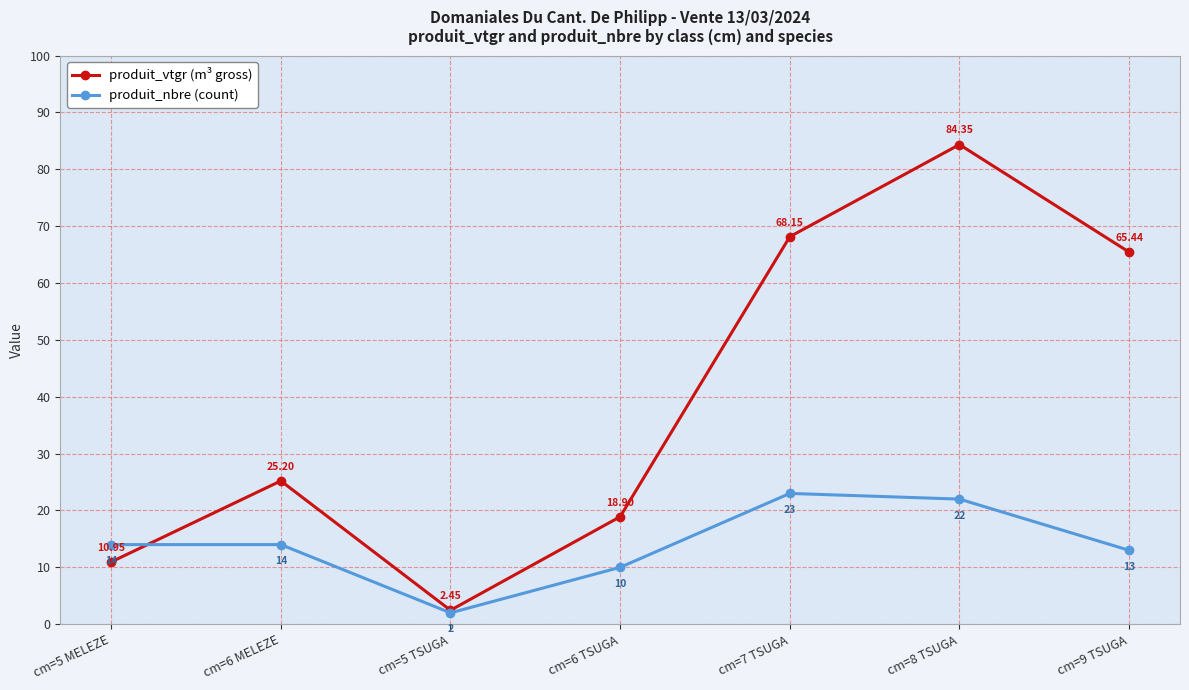

Which series changed the most between cm=5 TSUGA and cm=7 TSUGA?

produit_vtgr (m³ gross)